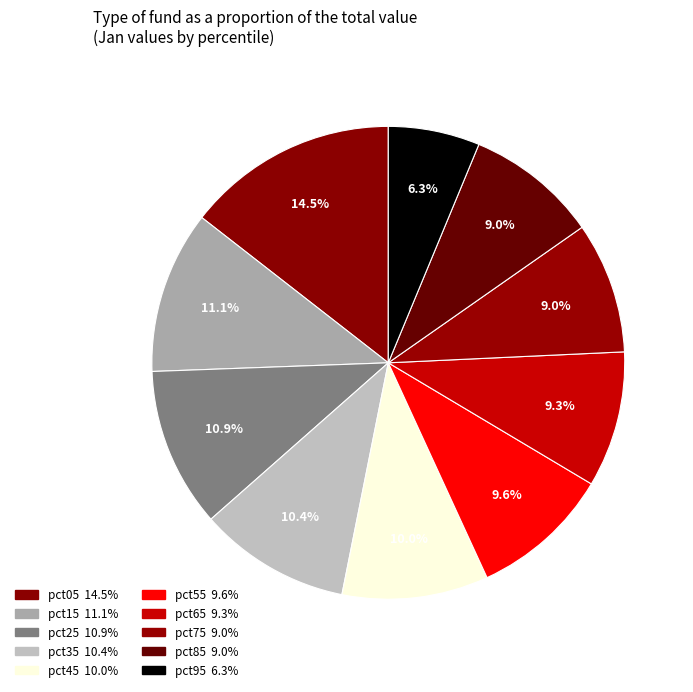

Is there a majority slice in this chart?

No